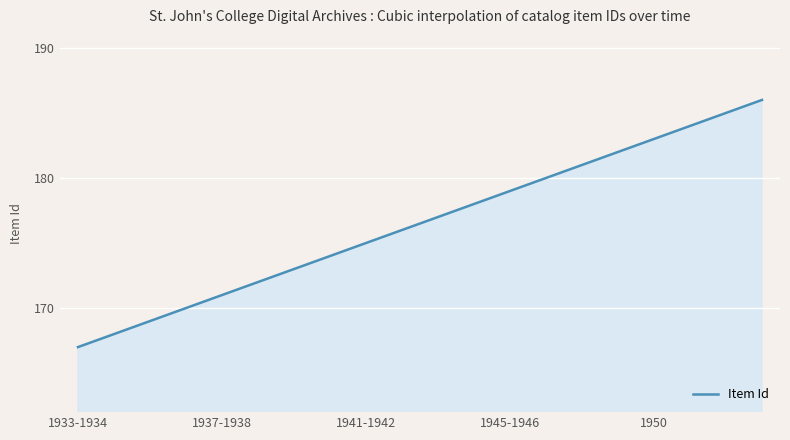

How many categories are shown in the chart?

300